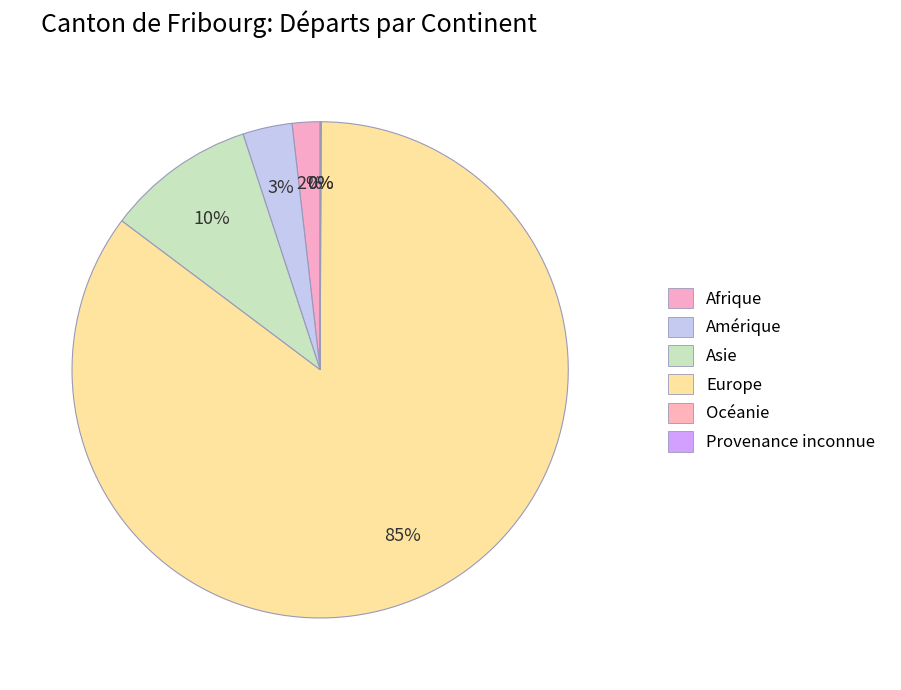

To the nearest percent, what is the difference between the Asie and Afrique slice percentages?

8%